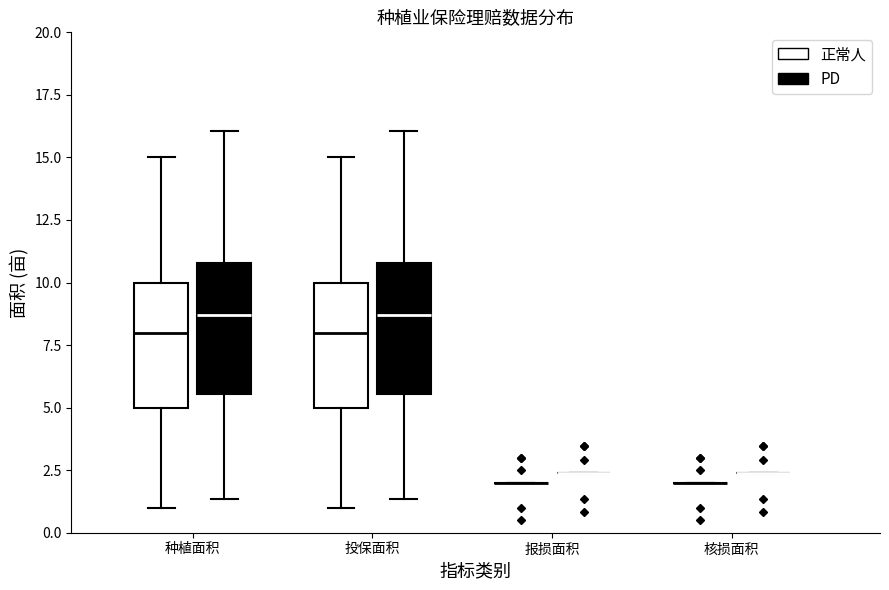

Reading left to right, read every box against the y-axis: the position of its median line, the range the box covers, and the ends of its whiskers. The values are not printed on the chart, so give them approximately, as read against the axis.

种植面积 (正常人): median 8.0, box 5.0 to 10.0, whiskers 1.0 to 15.0
种植面积 (PD): median 8.5, box 5.5 to 11.0, whiskers 1.5 to 16.0
投保面积 (正常人): median 8.0, box 5.0 to 10.0, whiskers 1.0 to 15.0
投保面积 (PD): median 8.5, box 5.5 to 11.0, whiskers 1.5 to 16.0
报损面积 (正常人): box collapsed to a line at 2.0, whiskers 2.0 to 2.0
报损面积 (PD): box collapsed to a line at 2.5, whiskers 2.5 to 2.5
核损面积 (正常人): box collapsed to a line at 2.0, whiskers 2.0 to 2.0
核损面积 (PD): box collapsed to a line at 2.5, whiskers 2.5 to 2.5